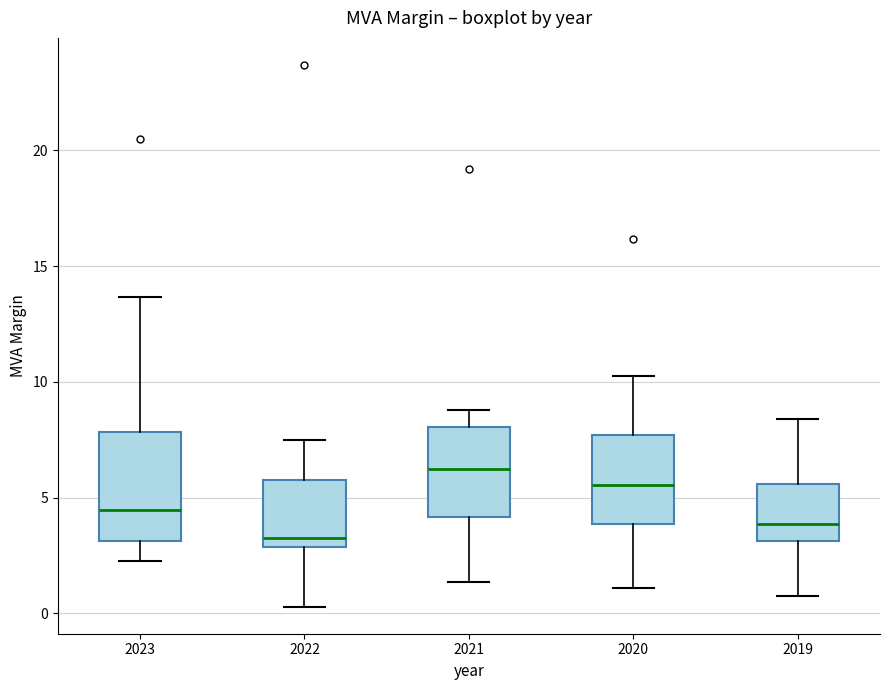

Comparing the boxes themselves (not the whiskers), which one is the tallest?

2023